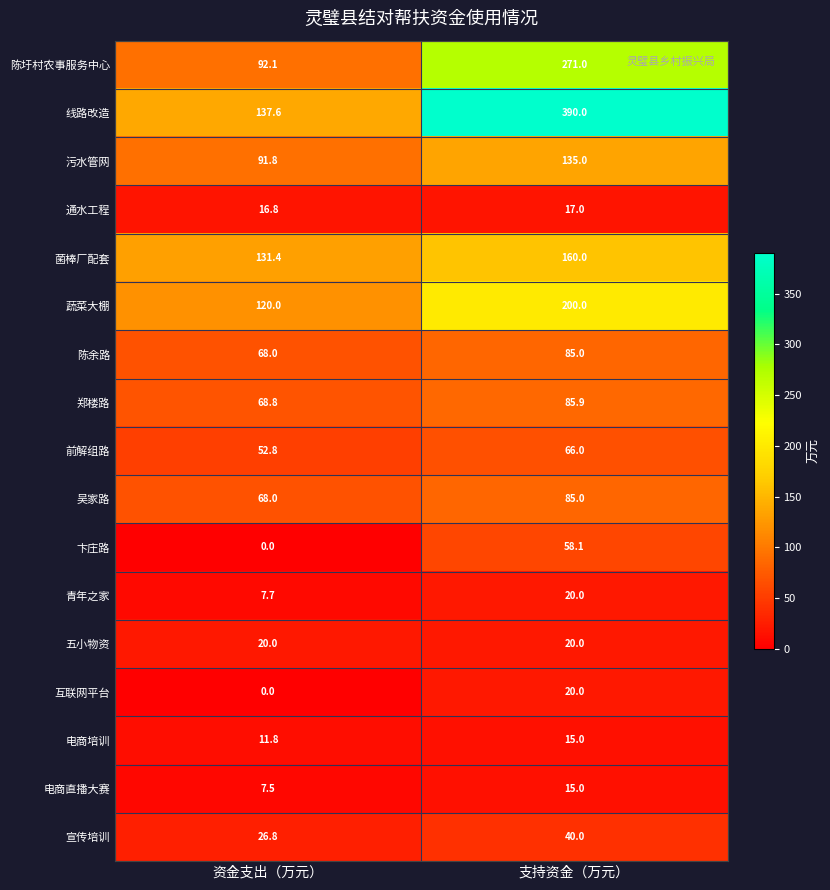

How many distinct data groups are displayed?

17